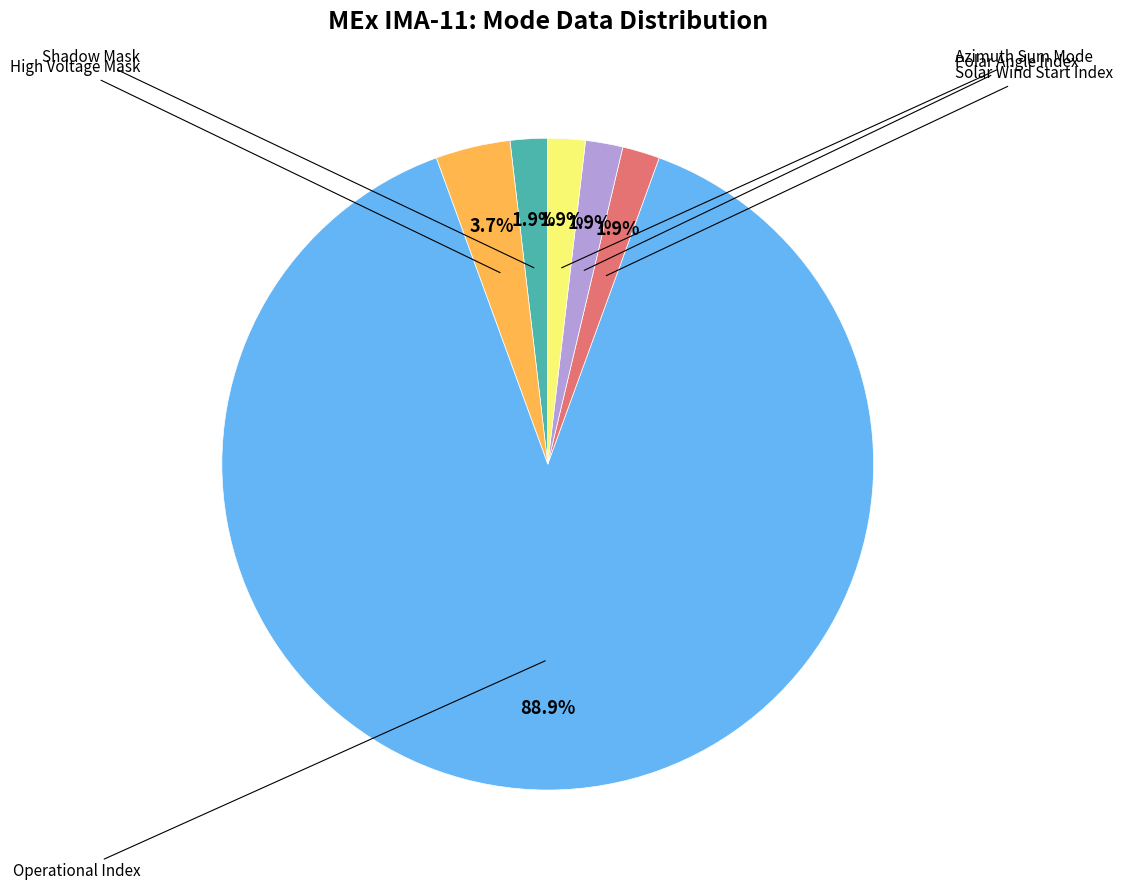

How many segments does this pie chart have?

6